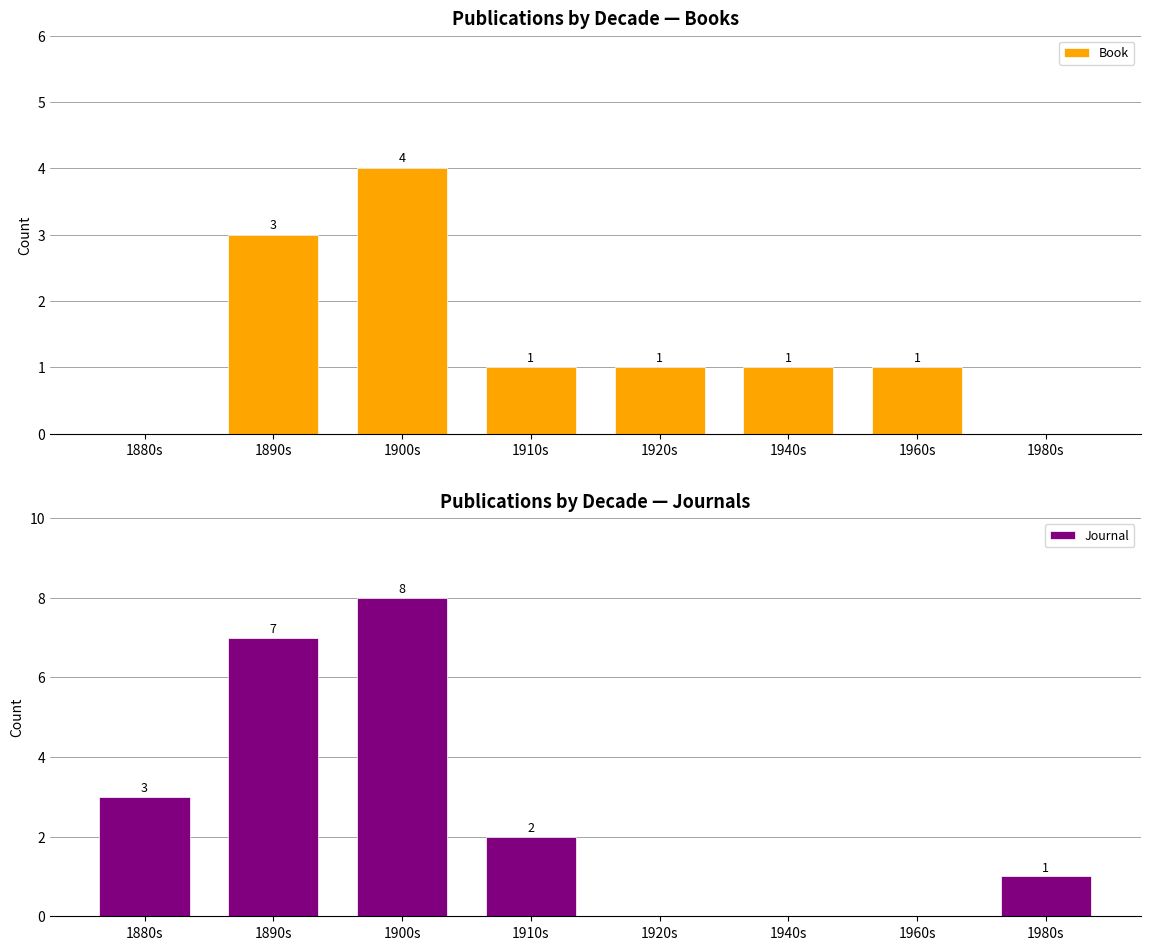

Where does the Book series first go above 1?

1890s